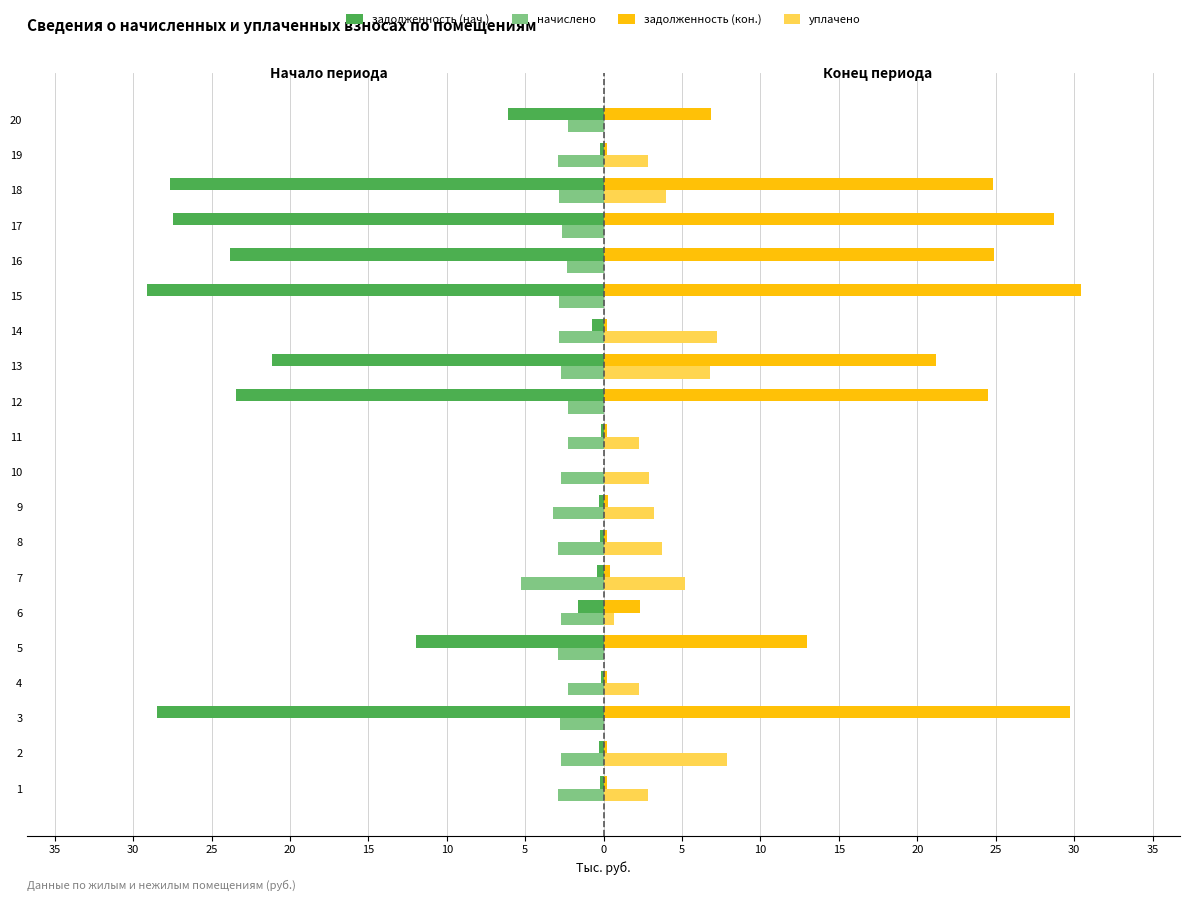

The value of начислено at 10 is -2.7. True or false?

True